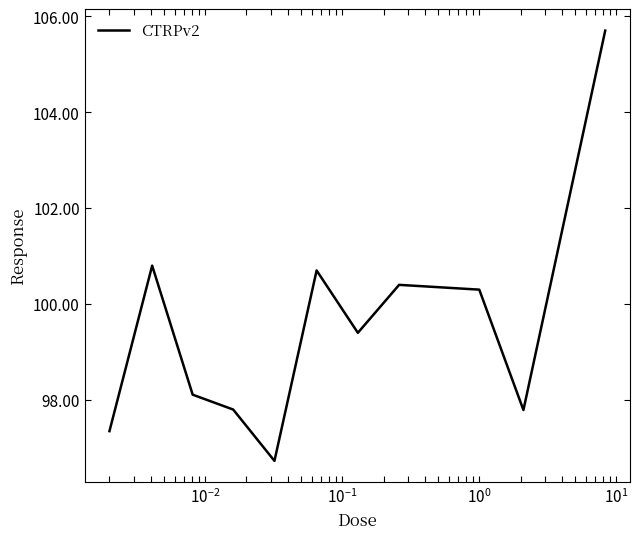

What is the difference between the maximum and minimum values?

9.0